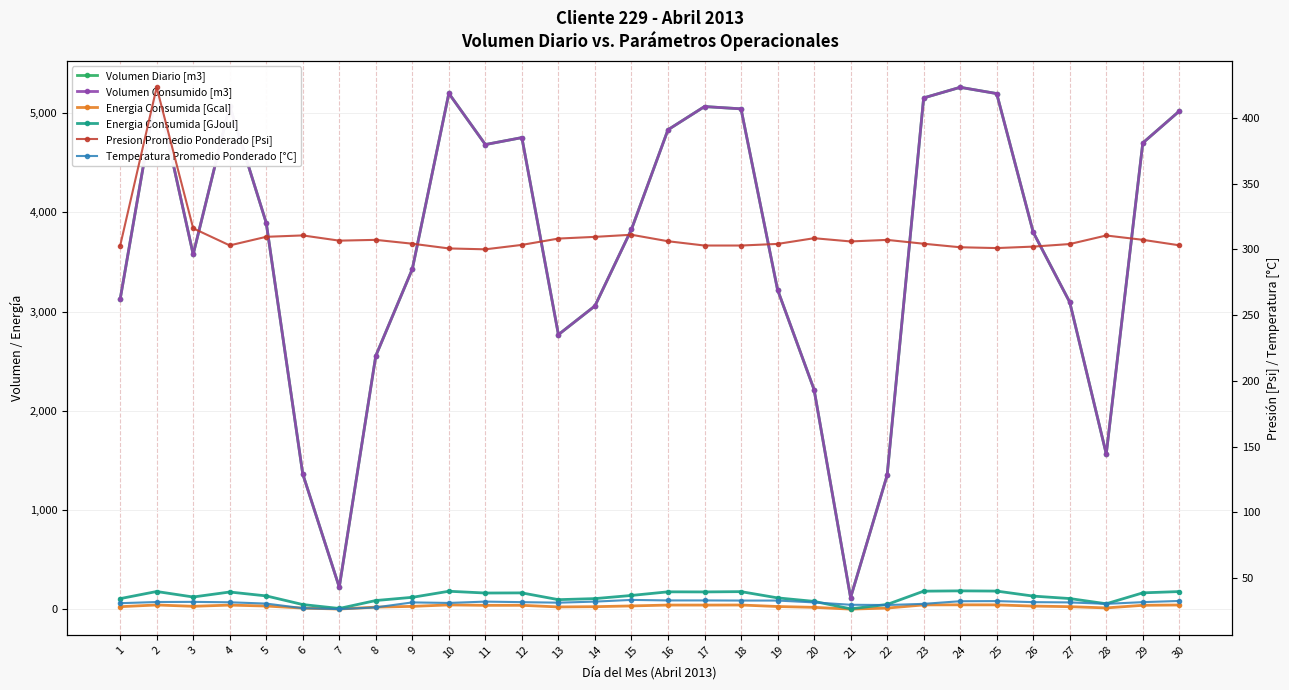

What is the approximate value of Volumen Diario [m3] at 3?

3577.0